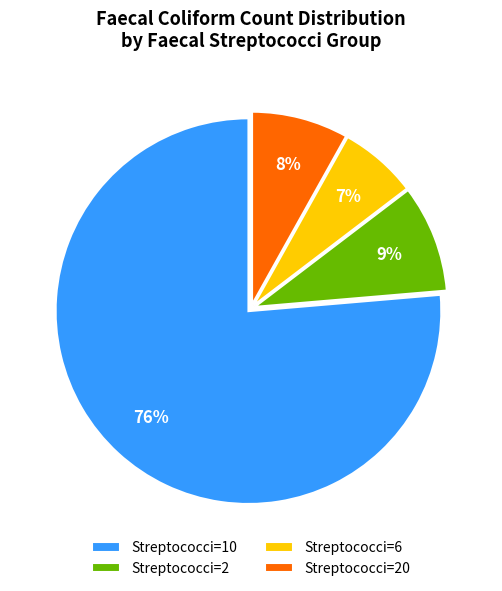

To the nearest percent, what is the combined percentage of Streptococci=10 and Streptococci=20?

84%